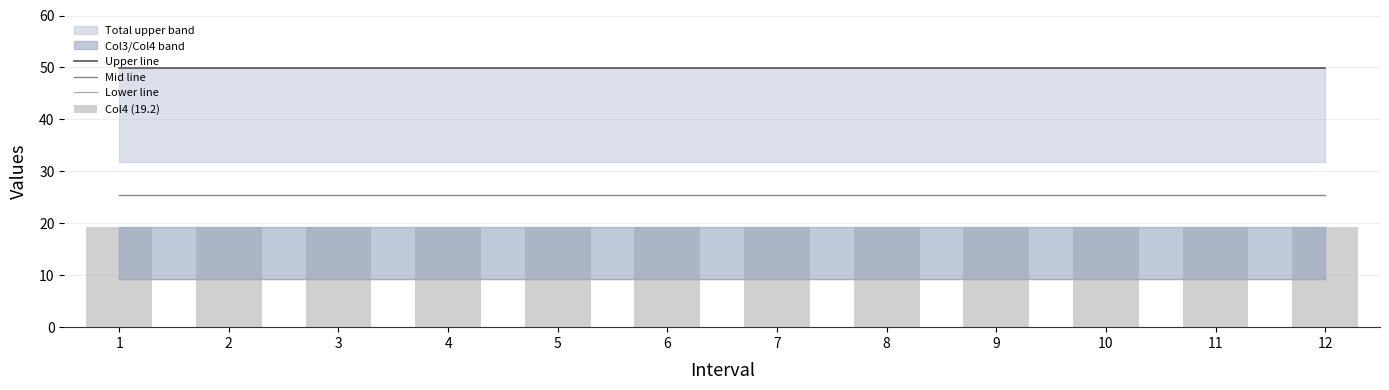

Does the chart contain any negative values?

No